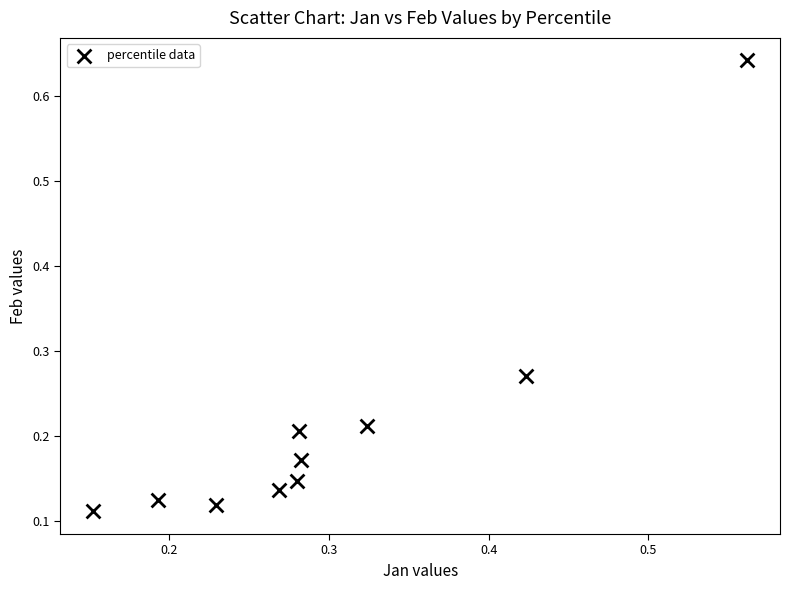

What is the range of Y values (max minus min)?

0.5